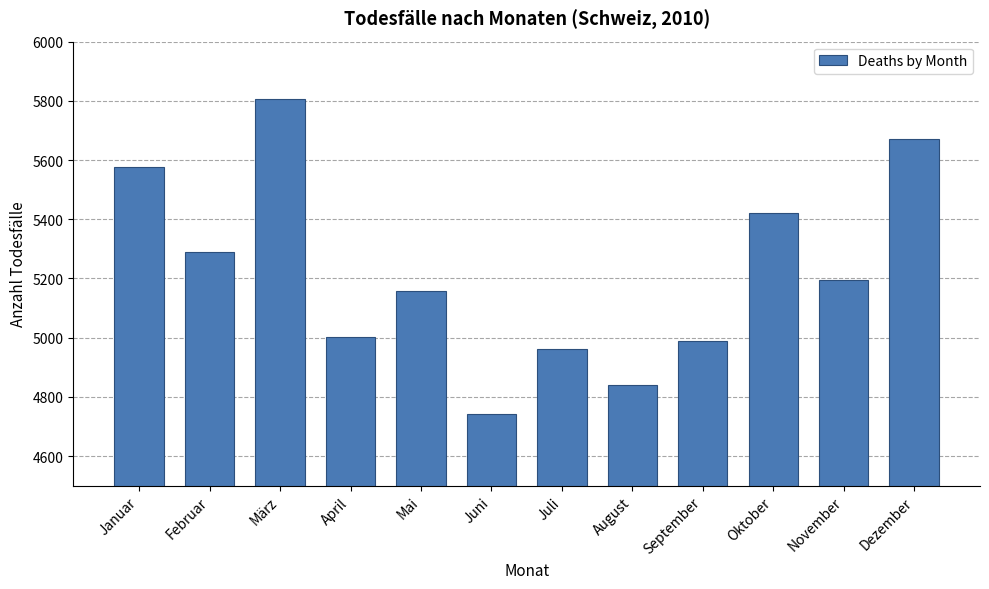

Reading right to left, transcribe all the data shown in this chart.

5670	5196	5420	4989	4840	4962	4743	5158	5001	5805	5290	5575